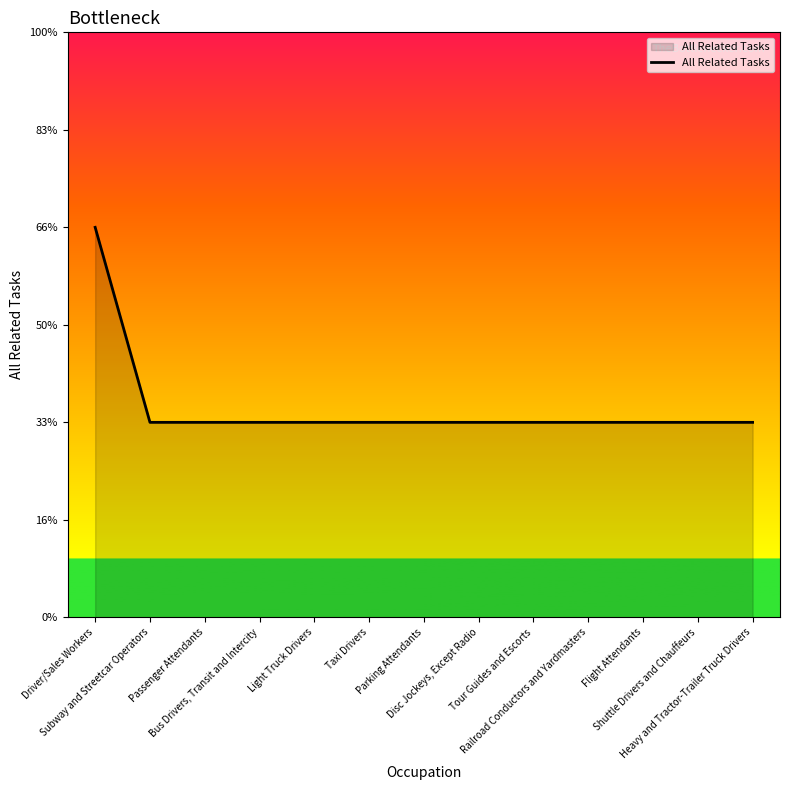

How many values are between 1 and 2?

13